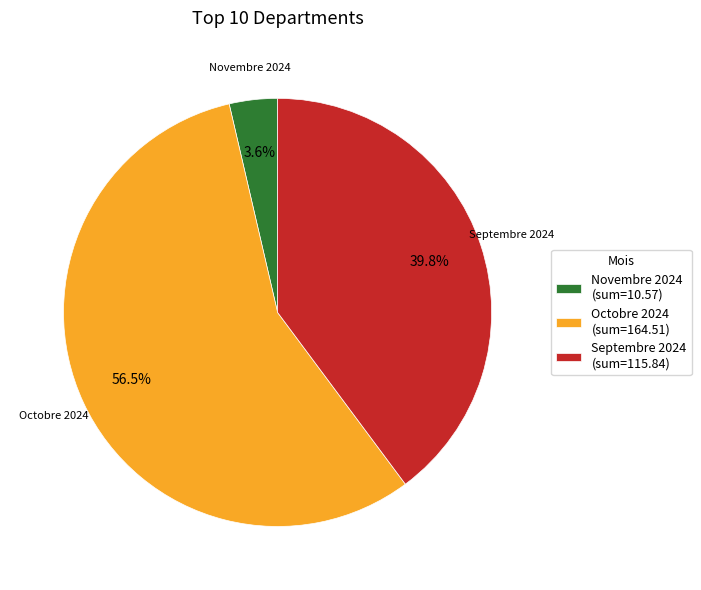

Rank the categories by value from highest to lowest.

Octobre 2024 (sum=164.51), Septembre 2024 (sum=115.84), Novembre 2024 (sum=10.57)